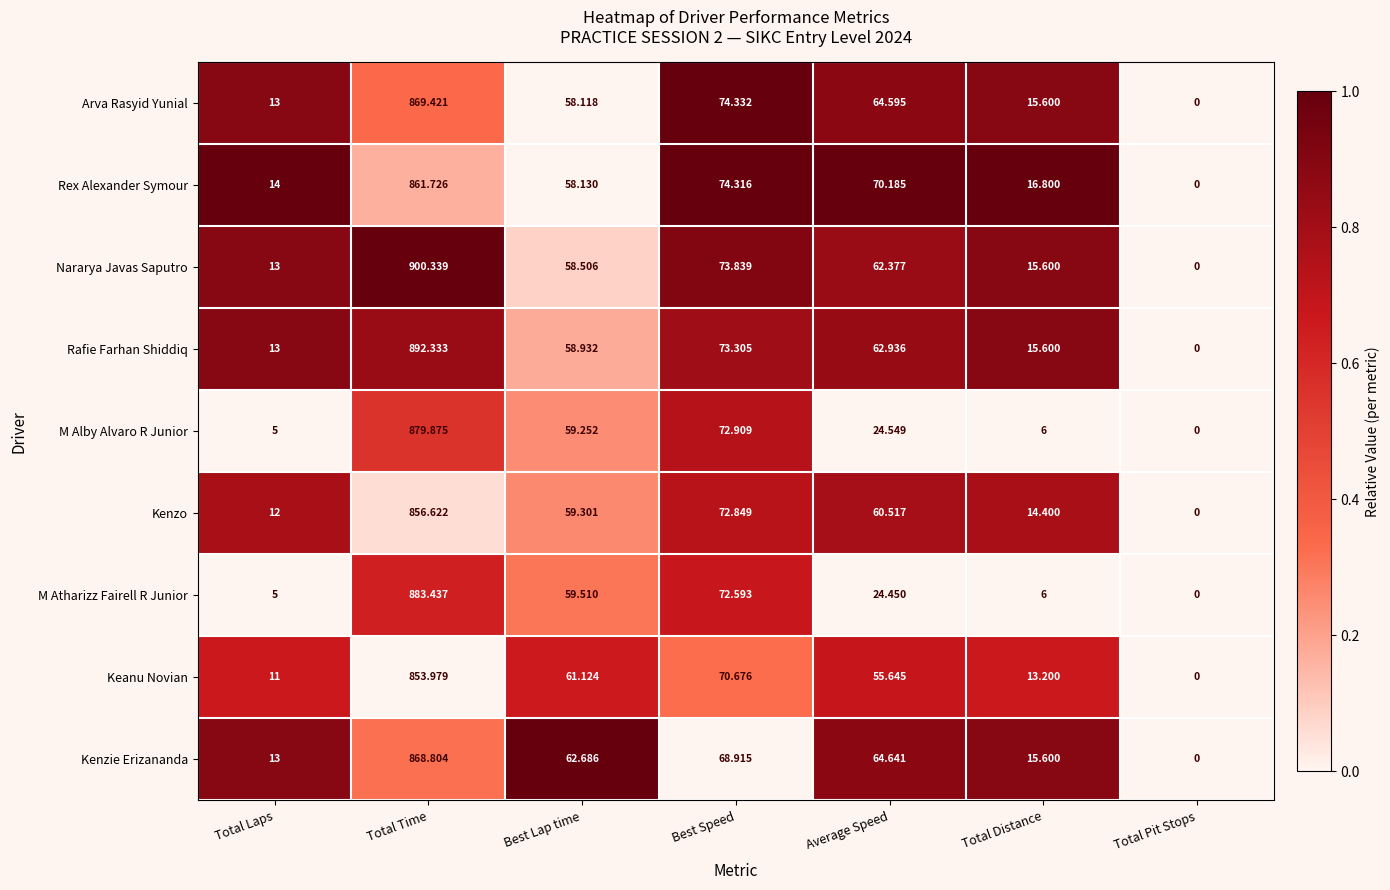

At Total Time, list the series in order from largest to smallest.

Nararya Javas Saputro, Rafie Farhan Shiddiq, M Atharizz Fairell R Junior, M Alby Alvaro R Junior, Arva Rasyid Yunial, Kenzie Erizananda, Rex Alexander Symour, Kenzo, Keanu Novian